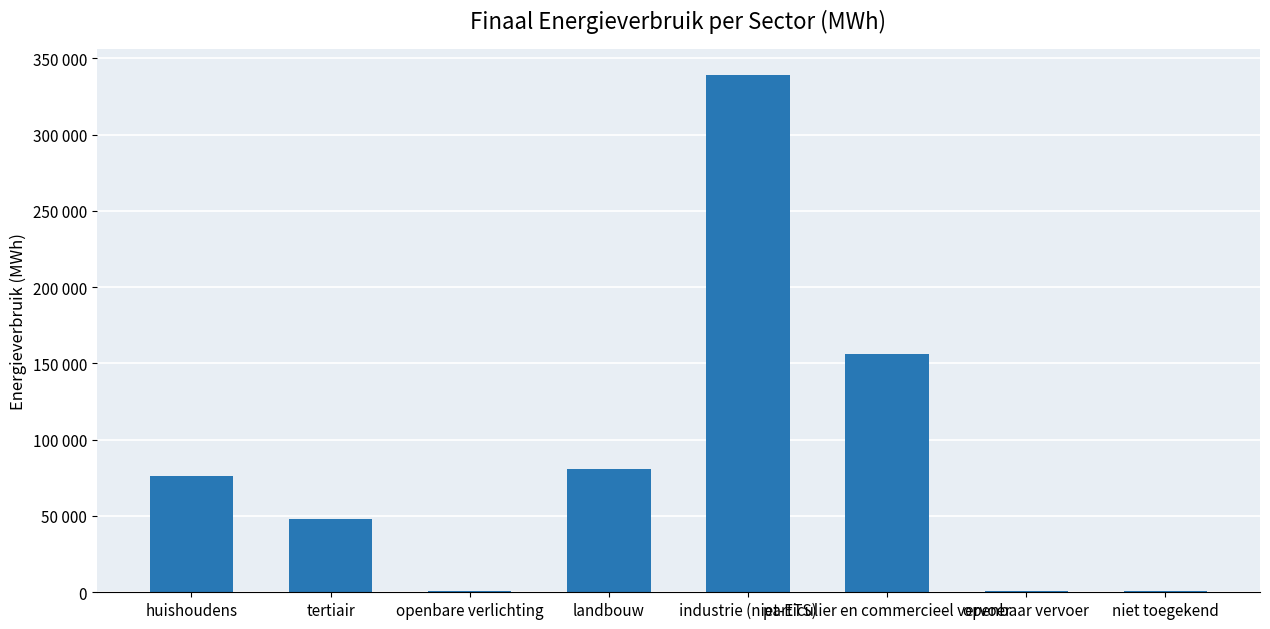

What is the average value?

87810.0